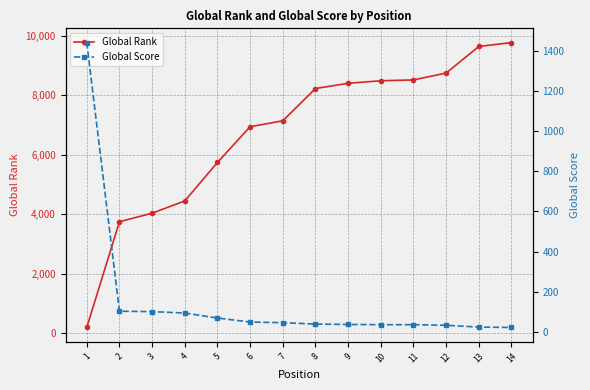

Which series has the largest range (max minus min)?

Global Rank